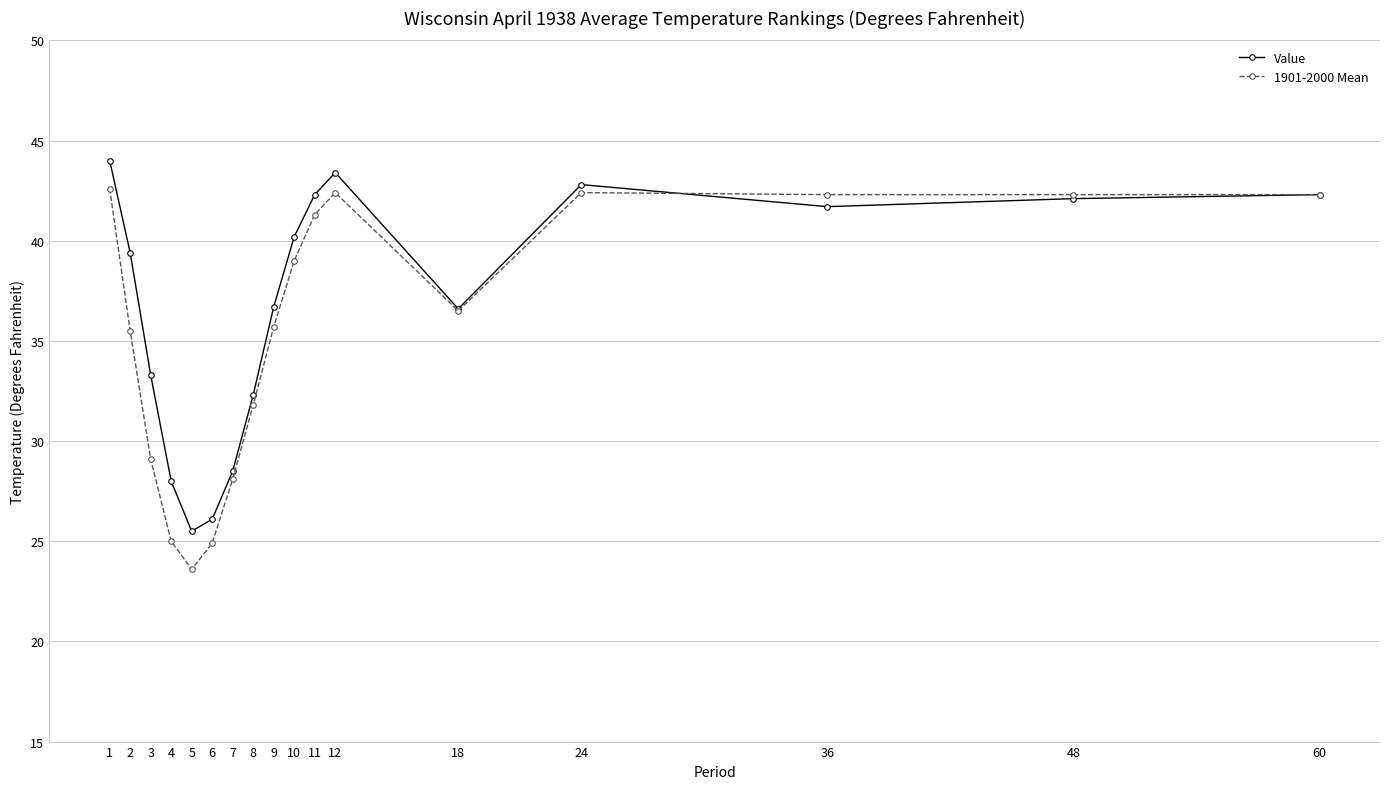

How many interior local valleys does the Value series have?

3